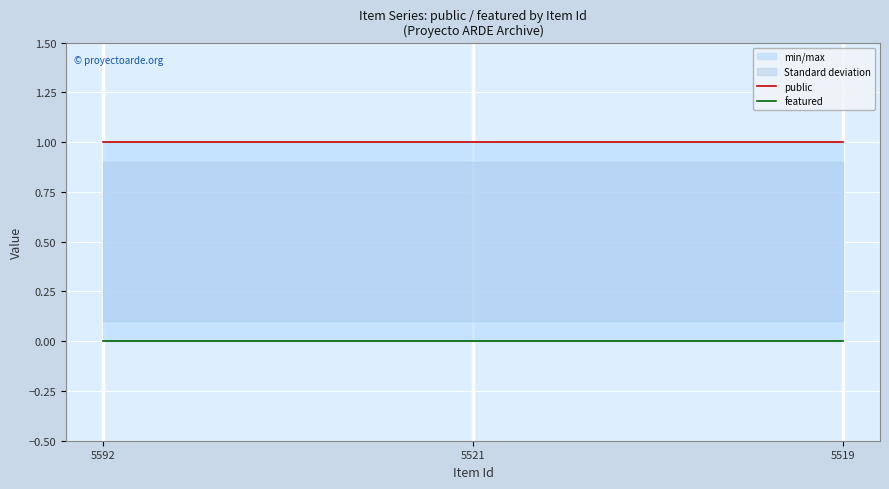

Reading right to left, transcribe all the data shown in this chart.

public: 1	1	1
featured: 0	0	0